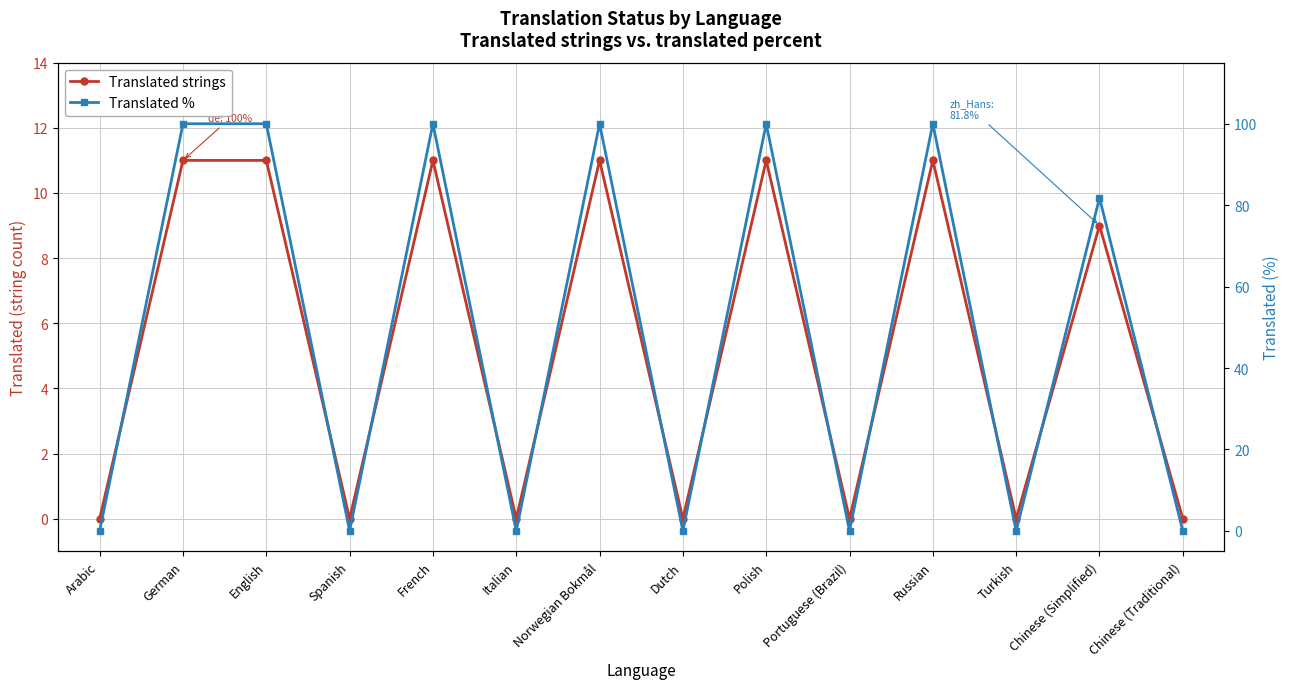

How many lines are shown in the chart?

2